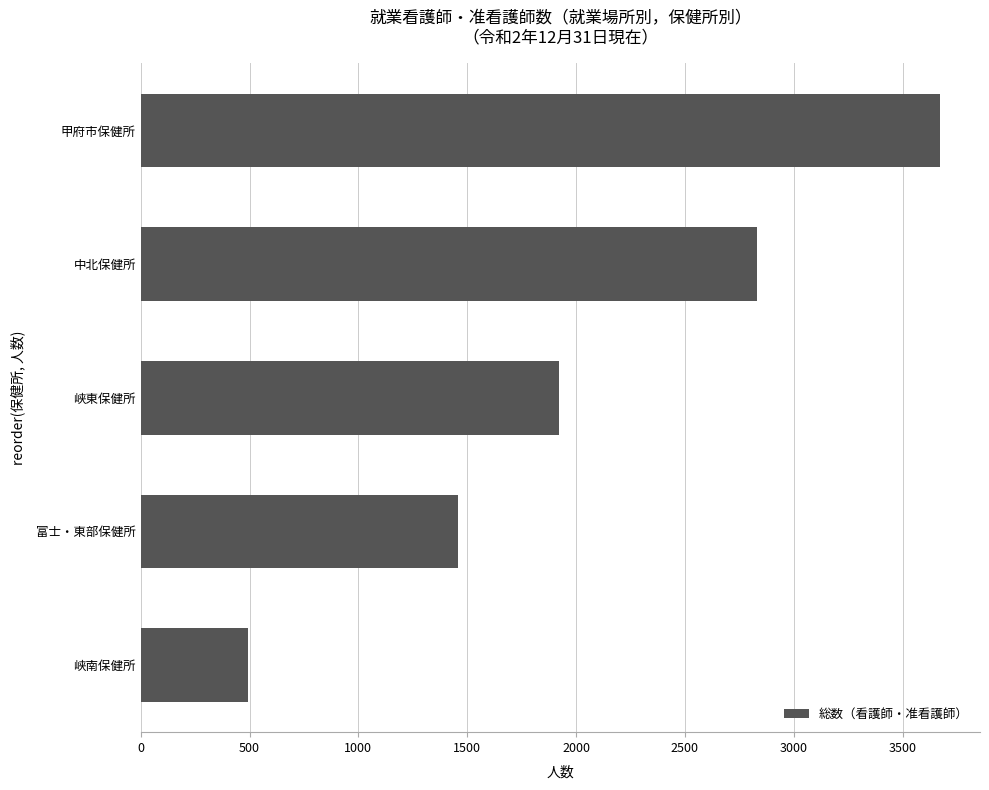

Are the bars grouped side by side (vs. stacked)?

No